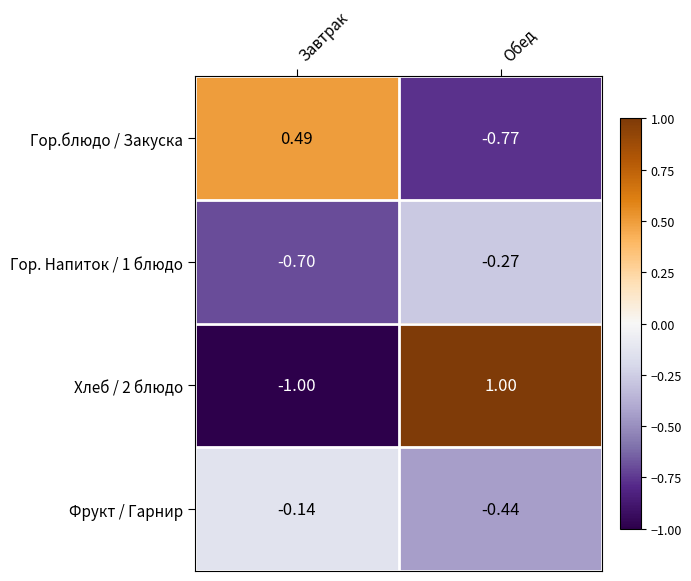

At which label is Гор. Напиток / 1 блюдо closest to 0?

Обед